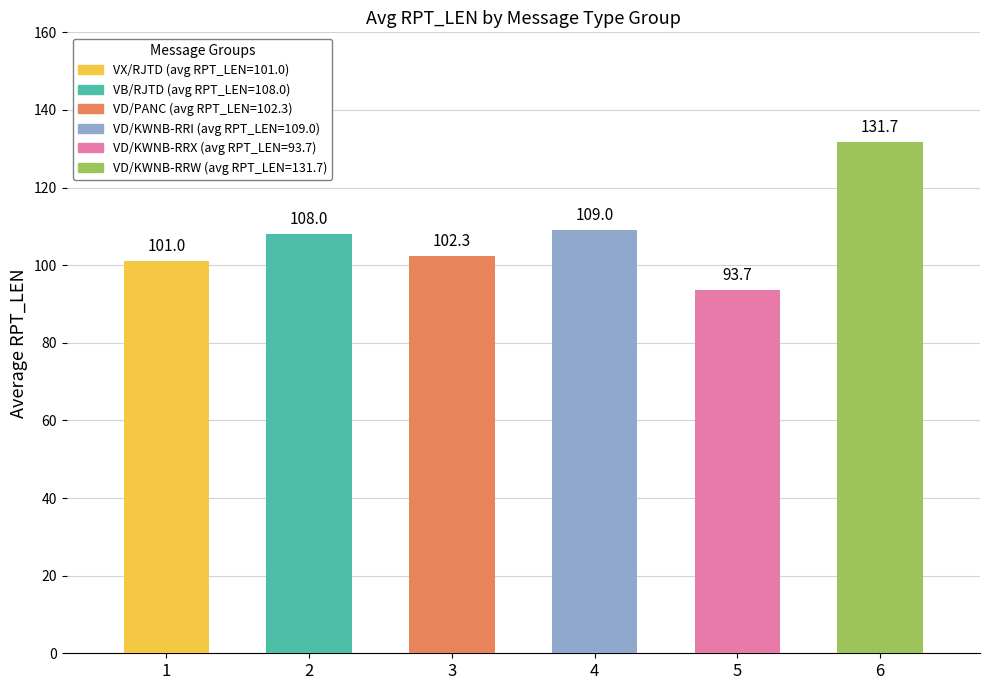

Are the bars grouped side by side (vs. stacked)?

Yes